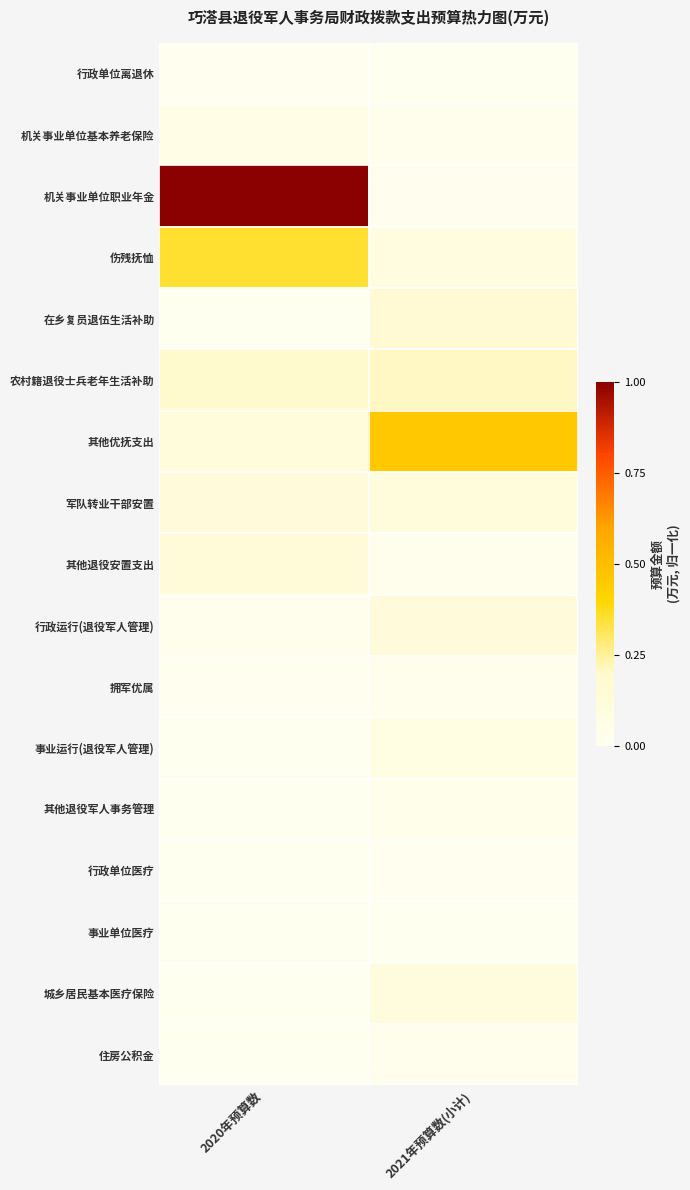

Between 2020年预算数 and 2021年预算数(小计), which series saw the biggest shift?

机关事业单位职业年金